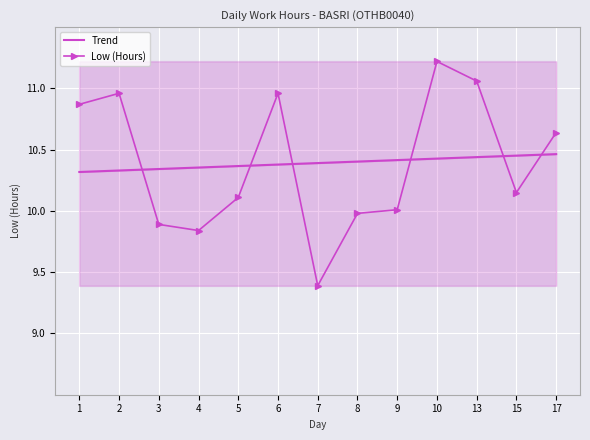

True or false: Trend and Low (Hours) cross at least once.

True